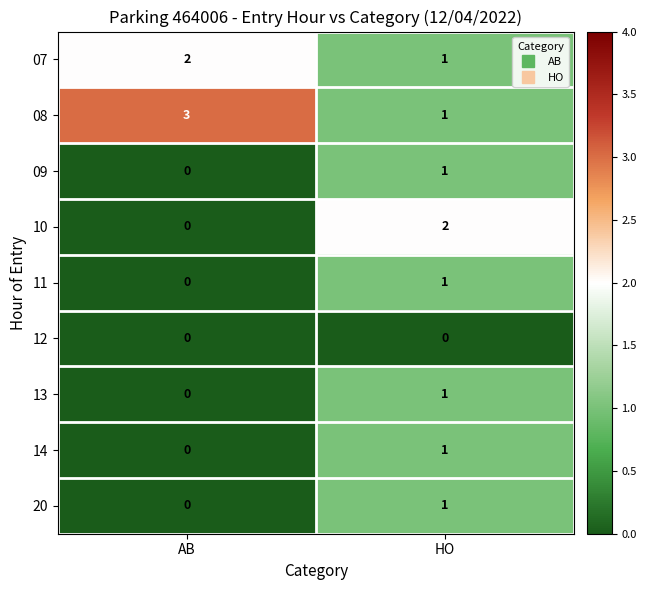

What is the maximum value shown in the chart?

3